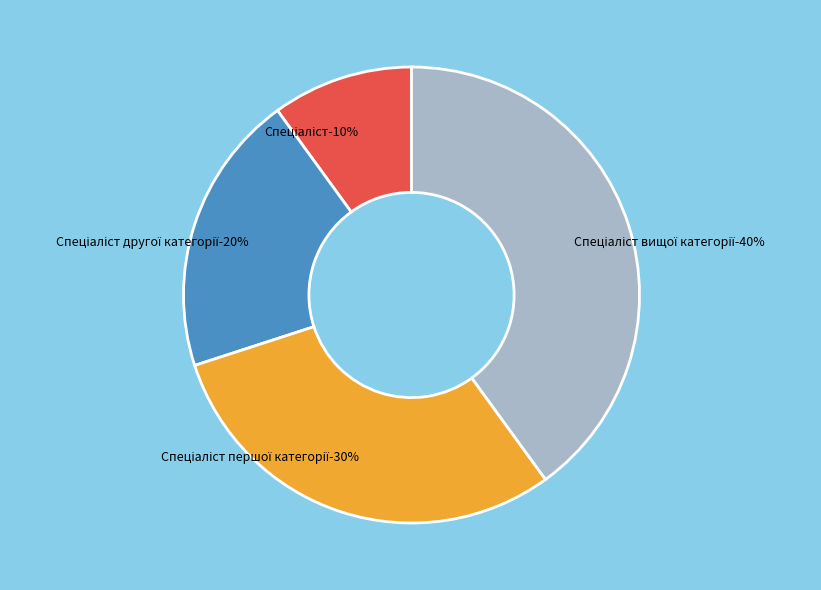

Which category has the biggest portion of the pie?

Спеціаліст вищої категорії